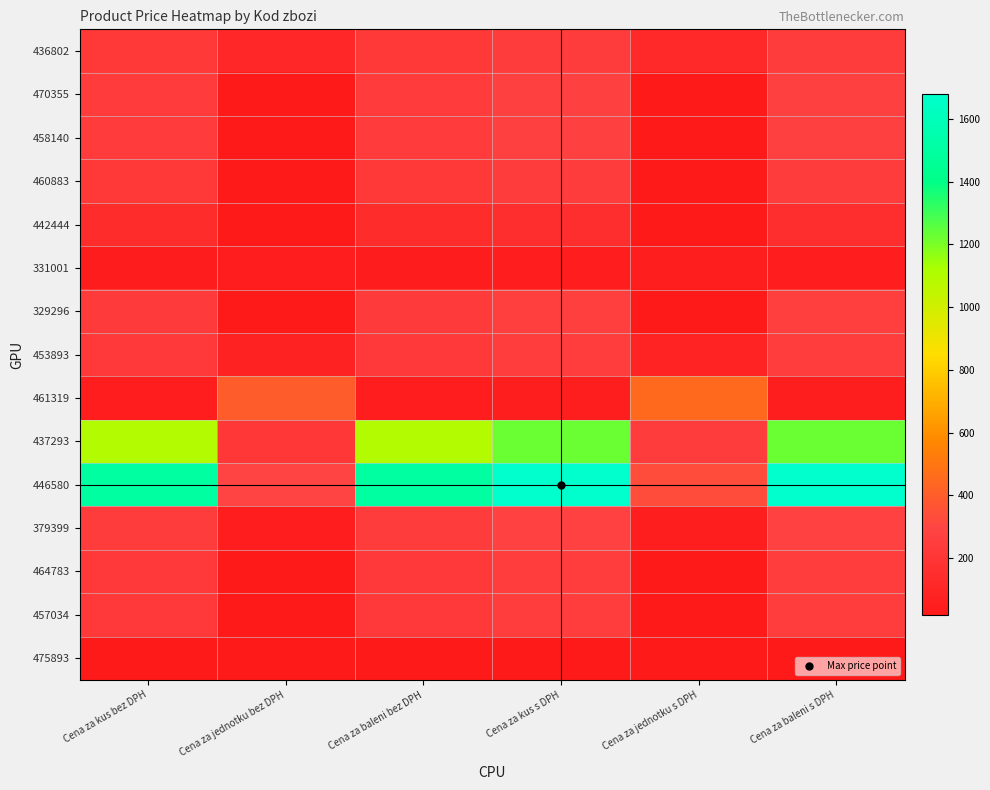

Reading left to right, transcribe all the data shown in this chart.

436802: Cena za kus bez DPH=219.8	Cena za jednotku bez DPH=109.9	Cena za baleni bez DPH=219.8	Cena za kus s DPH=246.2	Cena za jednotku s DPH=123.1	Cena za baleni s DPH=246.2
470355: Cena za kus bez DPH=245.0	Cena za jednotku bez DPH=24.5	Cena za baleni bez DPH=245.0	Cena za kus s DPH=274.4	Cena za jednotku s DPH=27.4	Cena za baleni s DPH=274.4
458140: Cena za kus bez DPH=245.0	Cena za jednotku bez DPH=24.5	Cena za baleni bez DPH=245.0	Cena za kus s DPH=274.4	Cena za jednotku s DPH=27.4	Cena za baleni s DPH=274.4
460883: Cena za kus bez DPH=220.5	Cena za jednotku bez DPH=24.5	Cena za baleni bez DPH=220.5	Cena za kus s DPH=247.0	Cena za jednotku s DPH=27.4	Cena za baleni s DPH=247.0
442444: Cena za kus bez DPH=143.4	Cena za jednotku bez DPH=23.9	Cena za baleni bez DPH=143.4	Cena za kus s DPH=160.6	Cena za jednotku s DPH=26.8	Cena za baleni s DPH=160.6
331001: Cena za kus bez DPH=39.9	Cena za jednotku bez DPH=49.9	Cena za baleni bez DPH=39.9	Cena za kus s DPH=44.7	Cena za jednotku s DPH=55.9	Cena za baleni s DPH=44.7
329296: Cena za kus bez DPH=232.7	Cena za jednotku bez DPH=17.9	Cena za baleni bez DPH=232.7	Cena za kus s DPH=260.6	Cena za jednotku s DPH=20.1	Cena za baleni s DPH=260.6
453893: Cena za kus bez DPH=230.1	Cena za jednotku bez DPH=78.7	Cena za baleni bez DPH=230.1	Cena za kus s DPH=257.7	Cena za jednotku s DPH=88.1	Cena za baleni s DPH=257.7
461319: Cena za kus bez DPH=49.9	Cena za jednotku bez DPH=399.2	Cena za baleni bez DPH=49.9	Cena za kus s DPH=55.9	Cena za jednotku s DPH=447.1	Cena za baleni s DPH=55.9
437293: Cena za kus bez DPH=1094.5	Cena za jednotku bez DPH=218.9	Cena za baleni bez DPH=1094.5	Cena za kus s DPH=1225.8	Cena za jednotku s DPH=245.2	Cena za baleni s DPH=1225.8
446580: Cena za kus bez DPH=1499.5	Cena za jednotku bez DPH=299.9	Cena za baleni bez DPH=1499.5	Cena za kus s DPH=1679.4	Cena za jednotku s DPH=335.9	Cena za baleni s DPH=1679.4
379399: Cena za kus bez DPH=249.5	Cena za jednotku bez DPH=49.9	Cena za baleni bez DPH=249.5	Cena za kus s DPH=279.4	Cena za jednotku s DPH=55.9	Cena za baleni s DPH=279.4
464783: Cena za kus bez DPH=229.0	Cena za jednotku bez DPH=22.9	Cena za baleni bez DPH=229.0	Cena za kus s DPH=256.5	Cena za jednotku s DPH=25.6	Cena za baleni s DPH=256.5
457034: Cena za kus bez DPH=229.0	Cena za jednotku bez DPH=22.9	Cena za baleni bez DPH=229.0	Cena za kus s DPH=256.5	Cena za jednotku s DPH=25.6	Cena za baleni s DPH=256.5
475893: Cena za kus bez DPH=26.9	Cena za jednotku bez DPH=26.9	Cena za baleni bez DPH=26.9	Cena za kus s DPH=30.1	Cena za jednotku s DPH=30.1	Cena za baleni s DPH=30.1